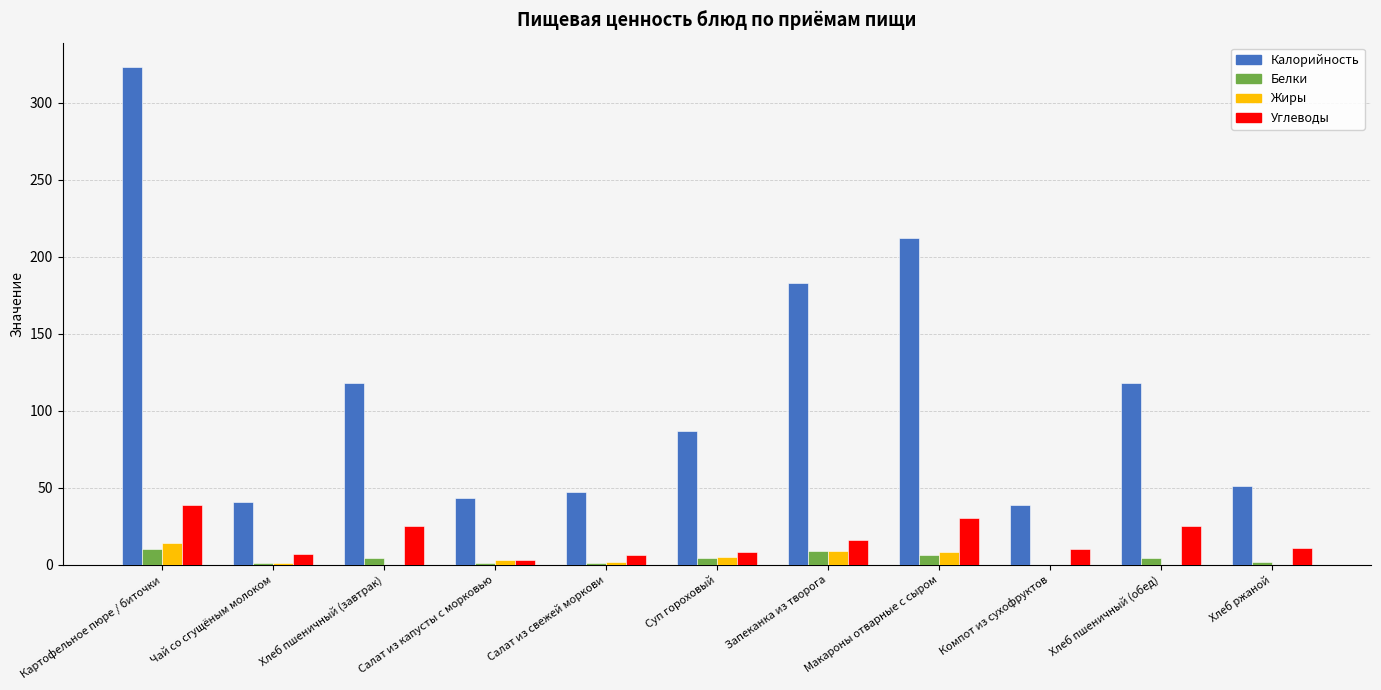

What is the total value across all series at Суп гороховый?

104